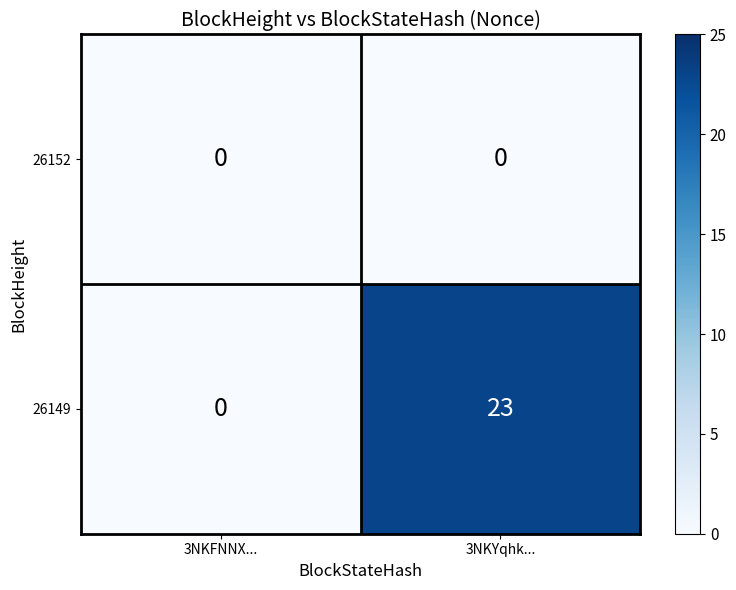

At how many categories does at least one series exceed 9?

1